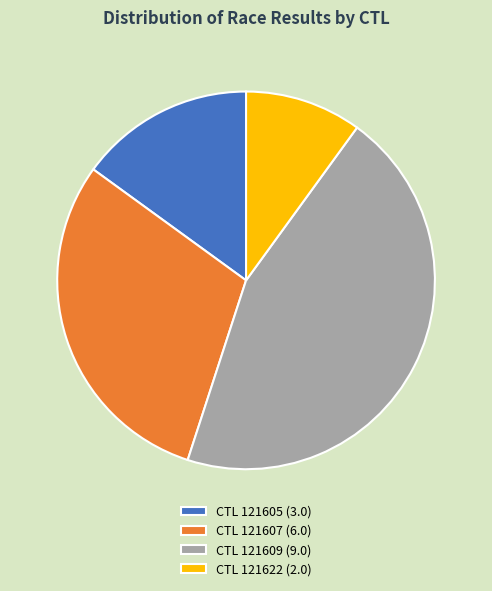

Combined, do CTL 121622 (2.0) and CTL 121605 (3.0) account for over 50%?

No